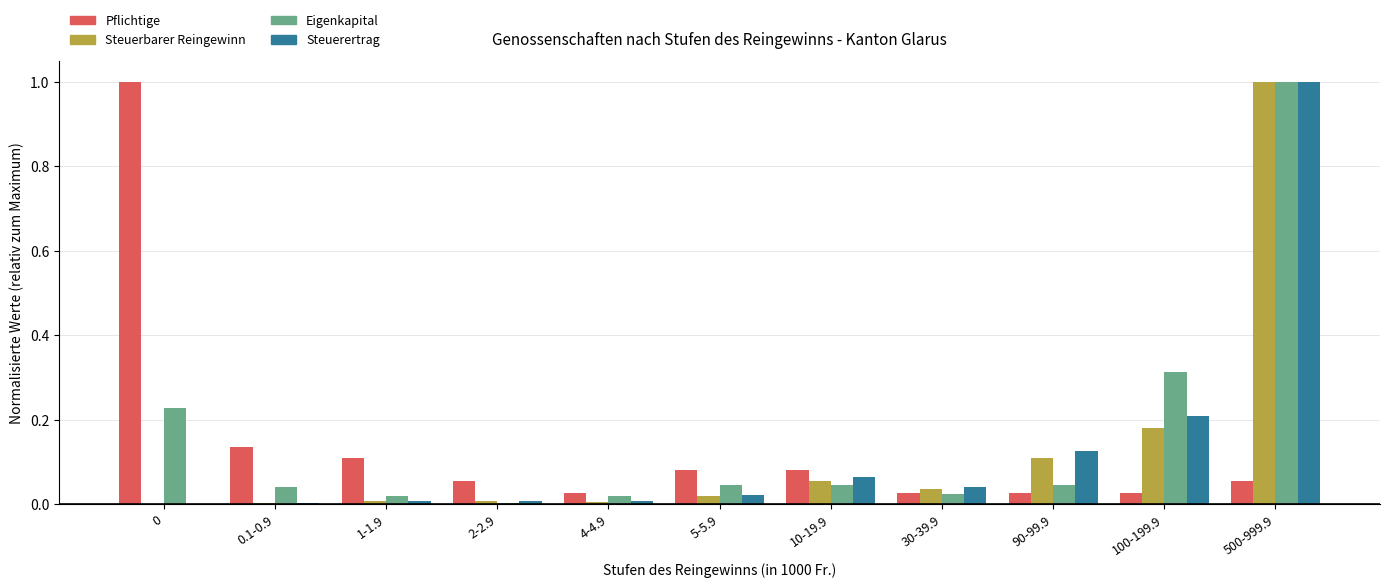

The Steuerertrag series shows 0.2 at 100-199.9. True or false?

True